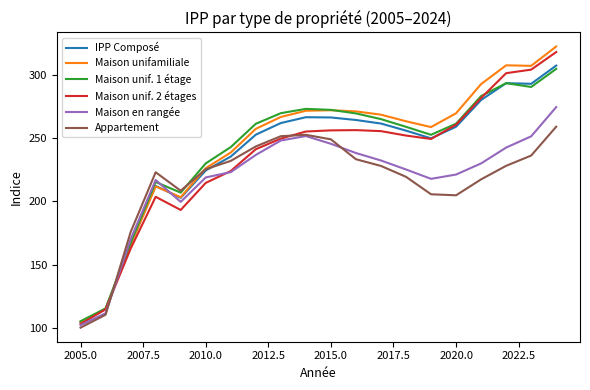

In Maison unif. 1 étage, how many points are lower than both neighbors (excluding endpoints)?

3